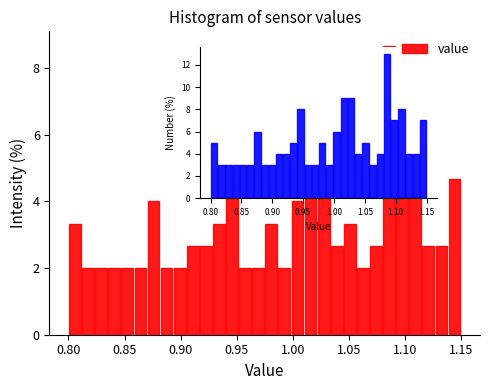

Read against the x-axis, roughly where is the centre of the tallest bar?

1.085